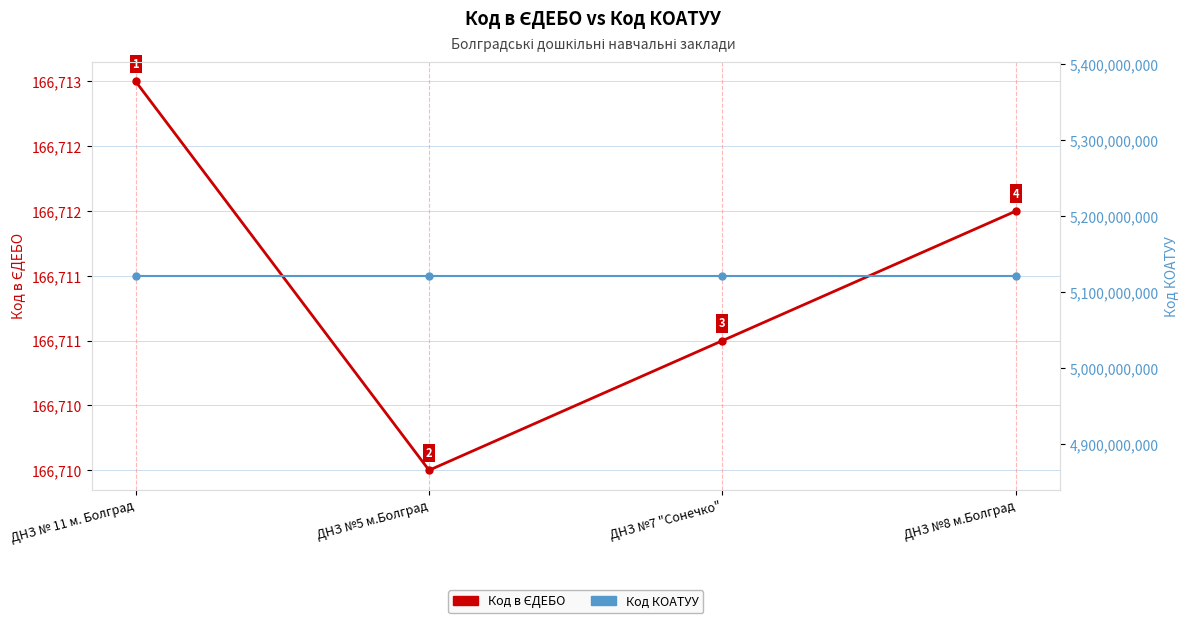

What is the label of the 1st point from the right?

ДНЗ №8 м.Болград